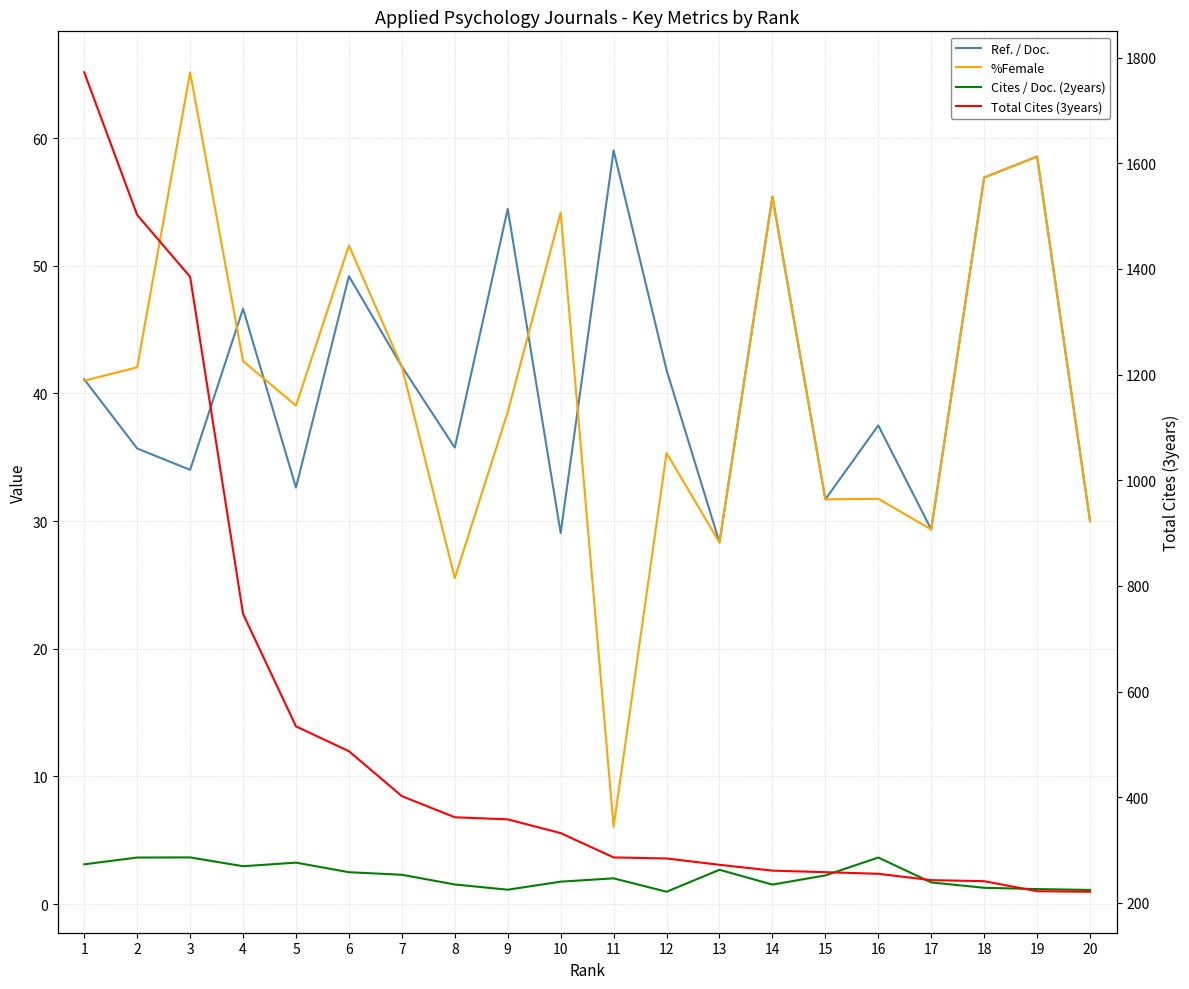

Between 1 and 13, which is larger?

1